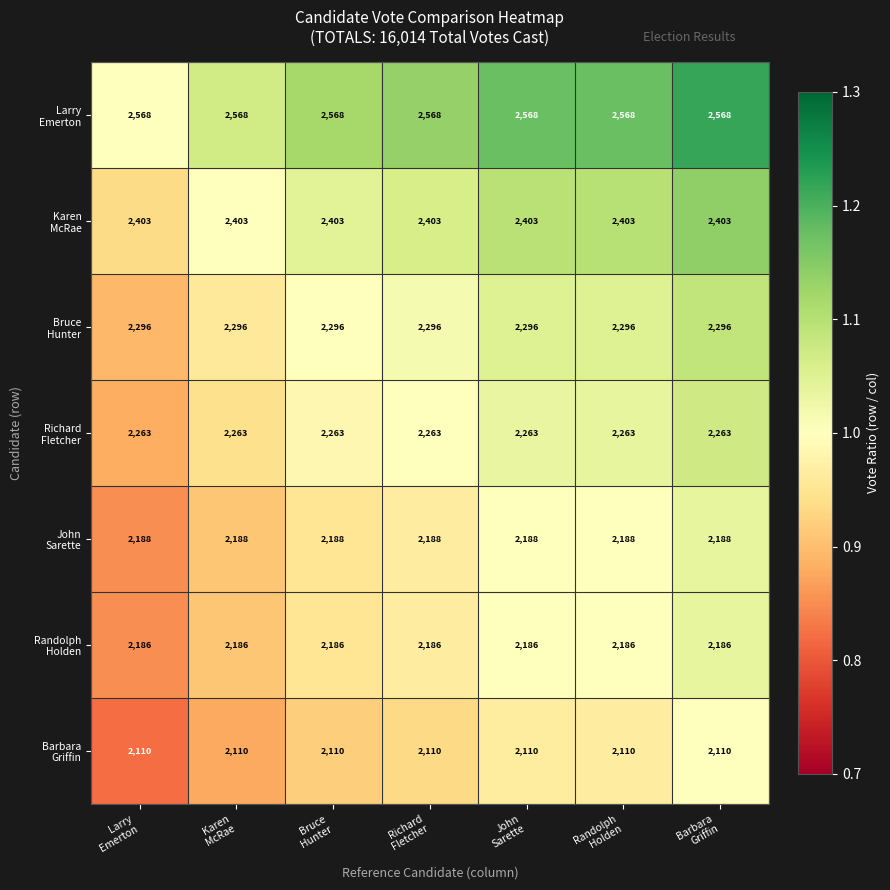

What is the smallest value displayed?

2110